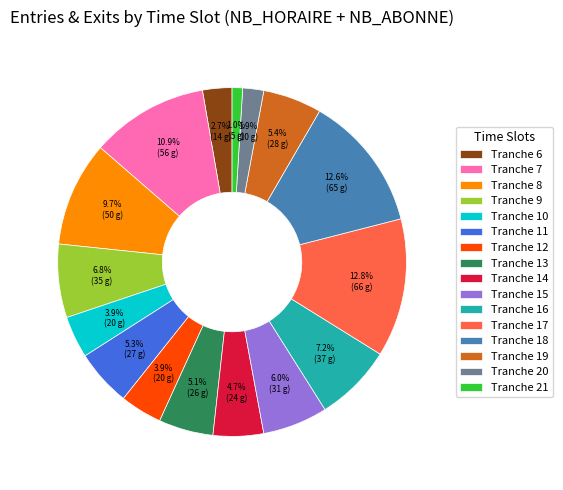

Does Tranche 8 account for over 50% of the chart?

No